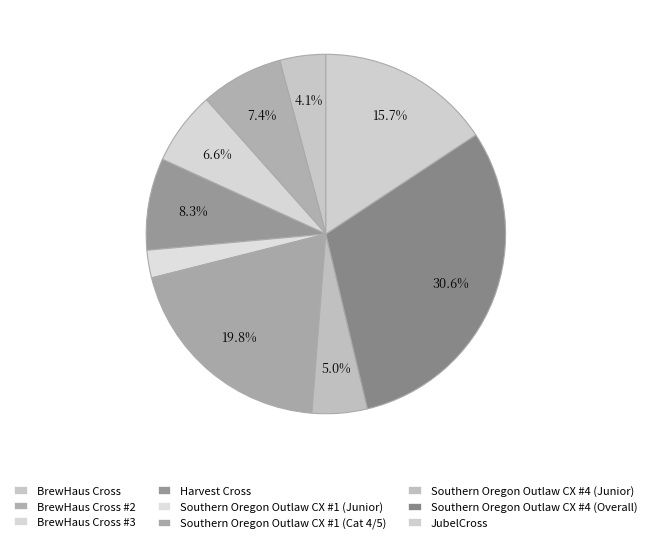

How many segments does this pie chart have?

9